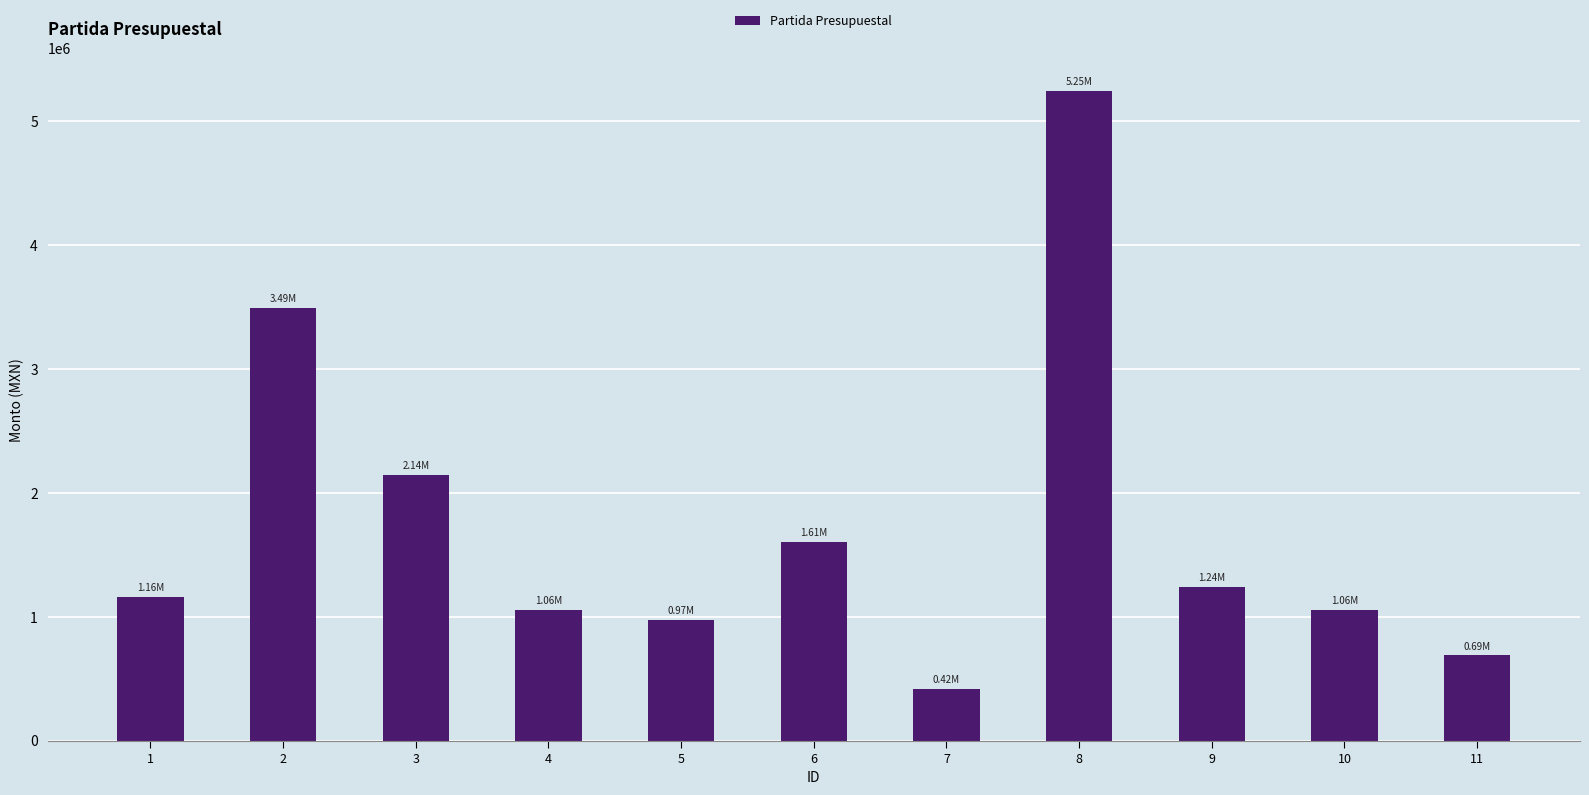

What is the change in value from 1 to 10?

-103276.3